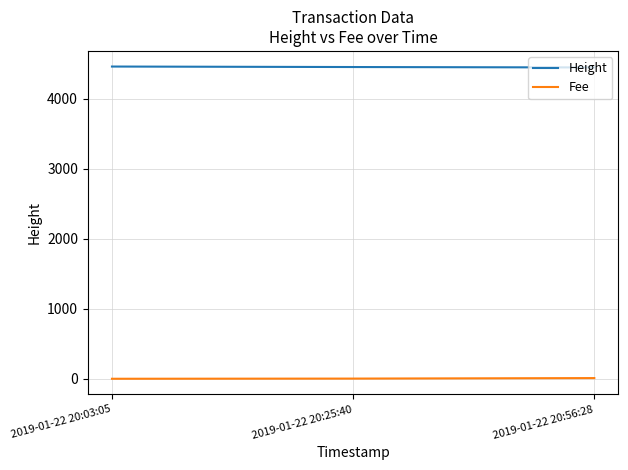

What is the lowest value of the Height series?

4451.0